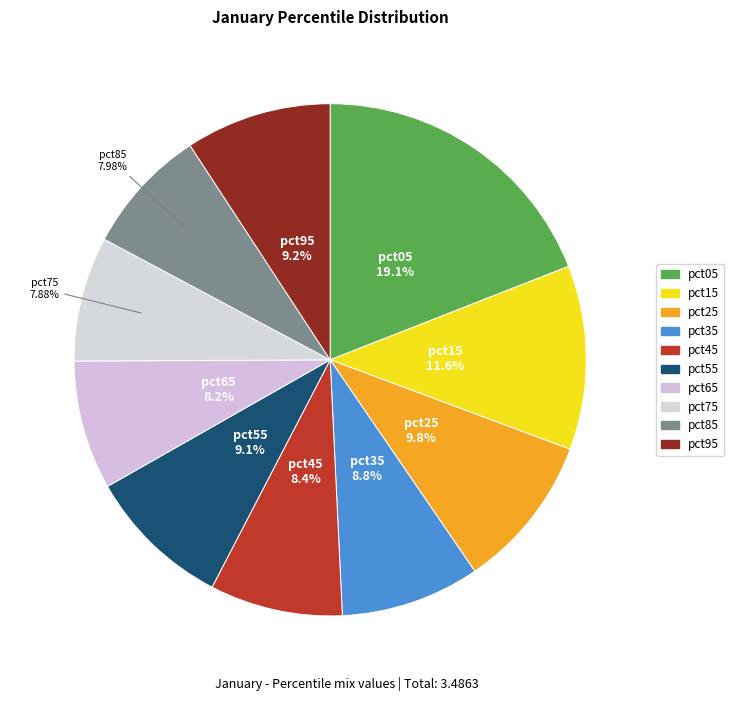

Is it true that pct65 is 8% of the pie?

True